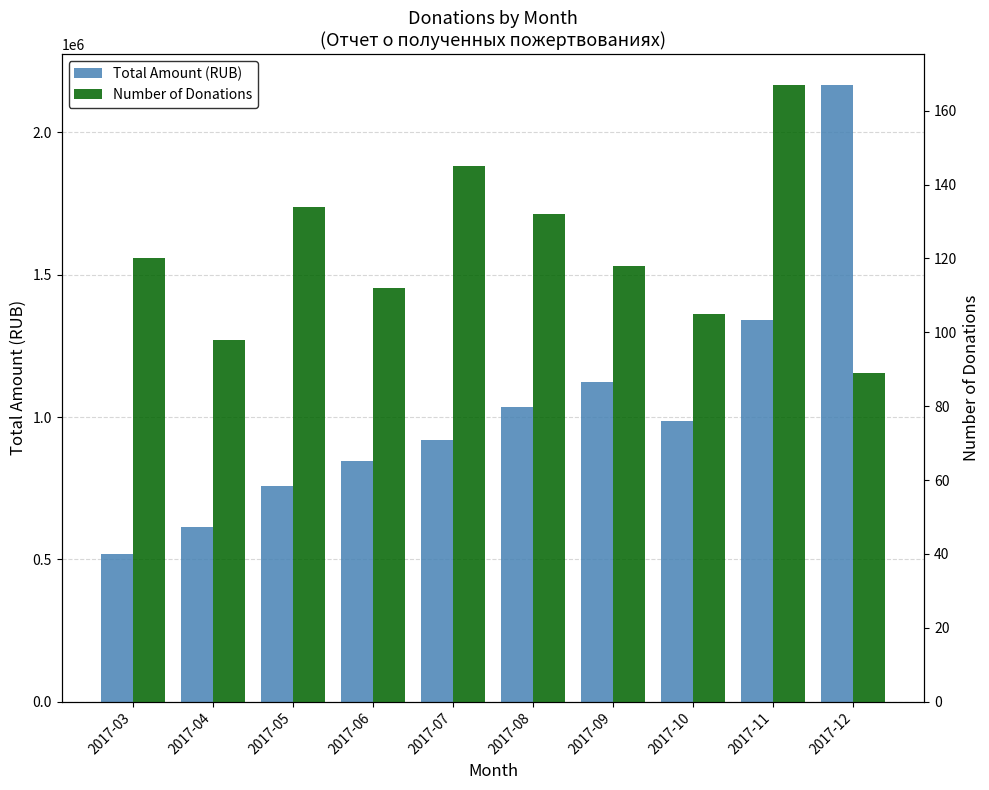

How many data points does each series have?

10